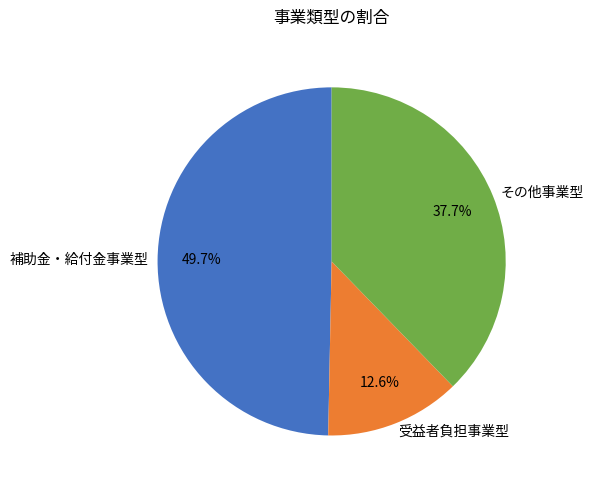

Between 補助金・給付金事業型 and 受益者負担事業型, which is larger?

補助金・給付金事業型